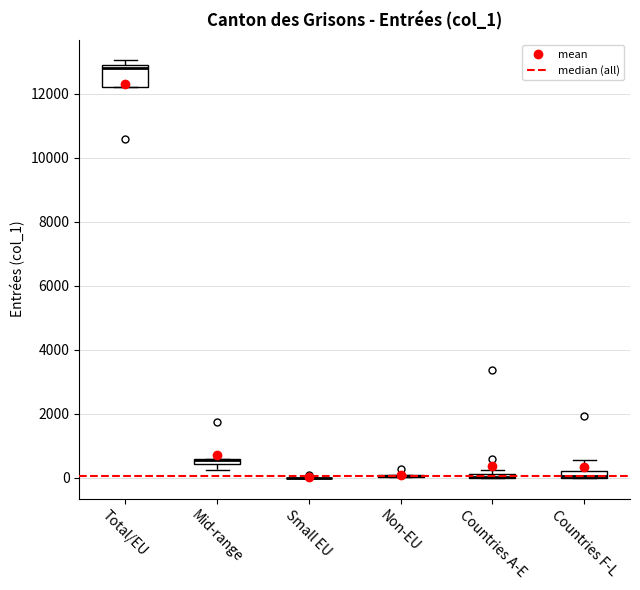

Which box is the tallest, from its lower edge to its upper edge?

Total/EU